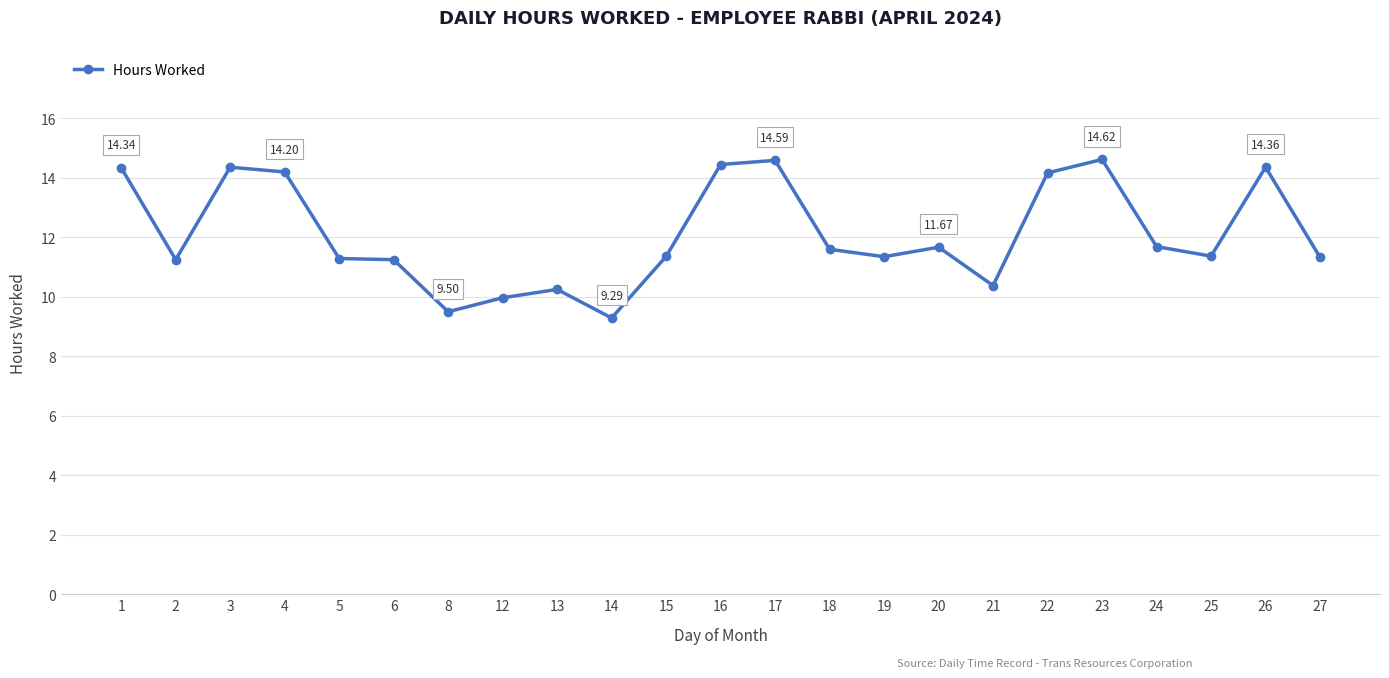

True or false: the data has more than 1 interior local peaks.

True